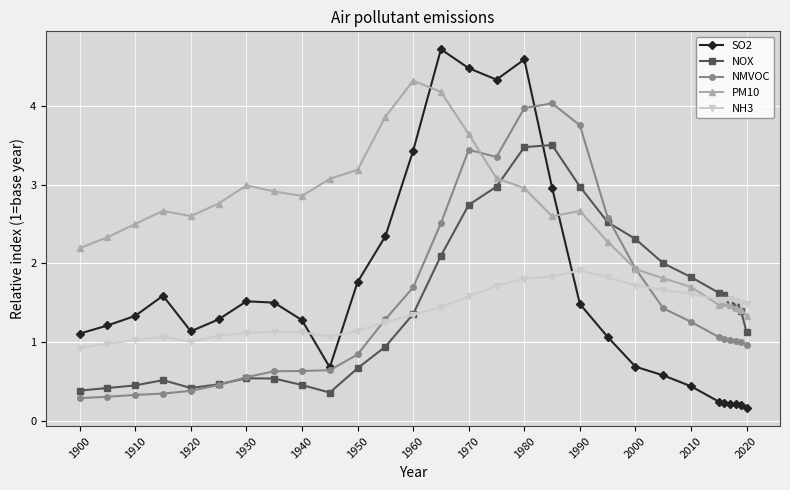

Which series has the largest range (max minus min)?

SO2